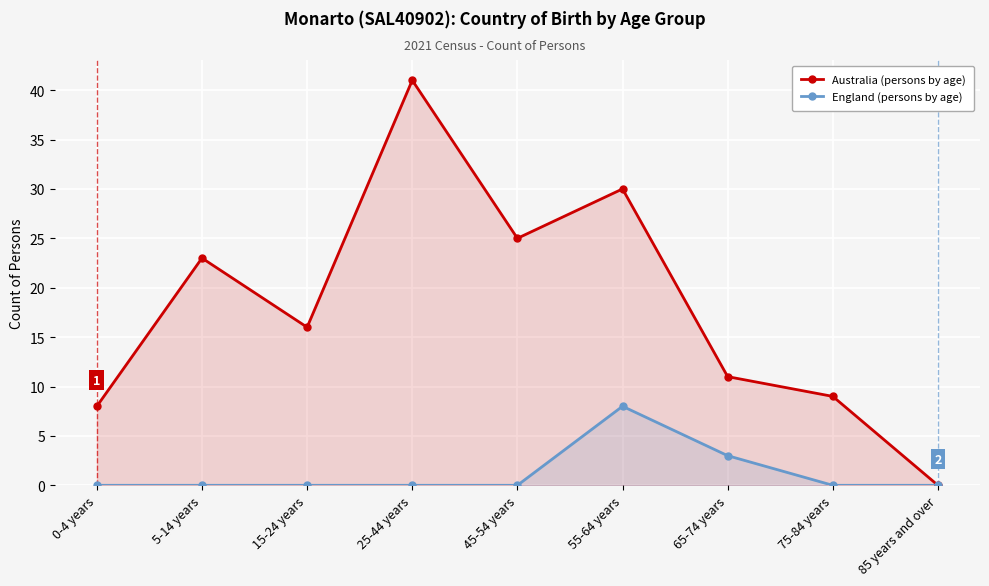

How many categories are shown in the chart?

9